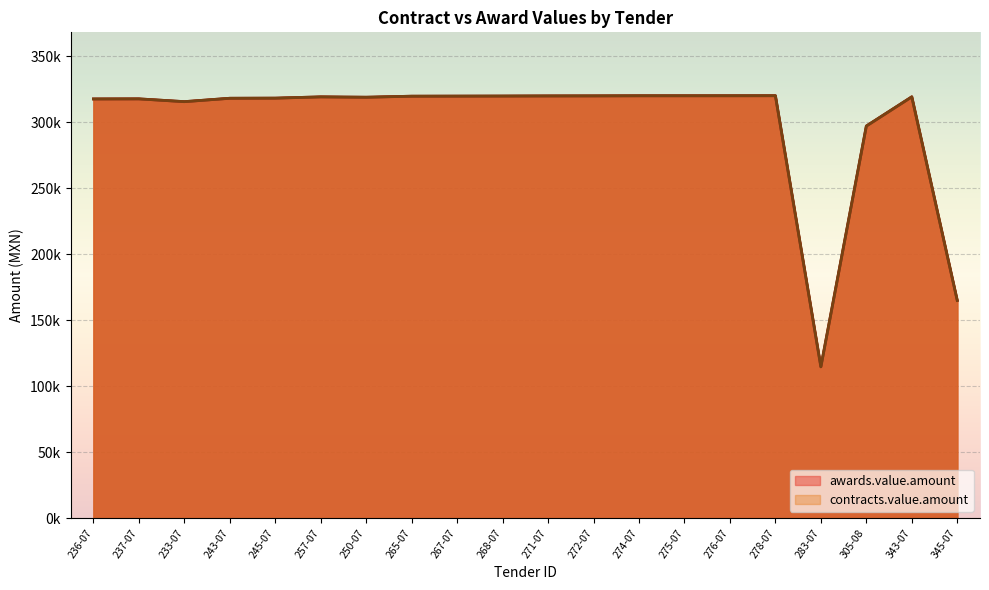

Reading left to right, list all the values displayed in this chart.

awards.value.amount: 317505.0	317575.0	315467.0	318034.2	318127.5	319090.0	318815.5	319599.2	319656.0	319719.5	319797.3	319835.2	319920.1	319926.0	319934.1	319973.2	114640.4	297000.0	319130.0	164900.0
contracts.value.amount: 317505.0	317575.0	315467.0	318034.2	318127.5	319090.0	318815.5	319599.2	319656.0	319719.5	319797.3	319835.2	319920.1	319926.0	319934.1	319973.2	114640.4	297000.0	319130.0	164900.0